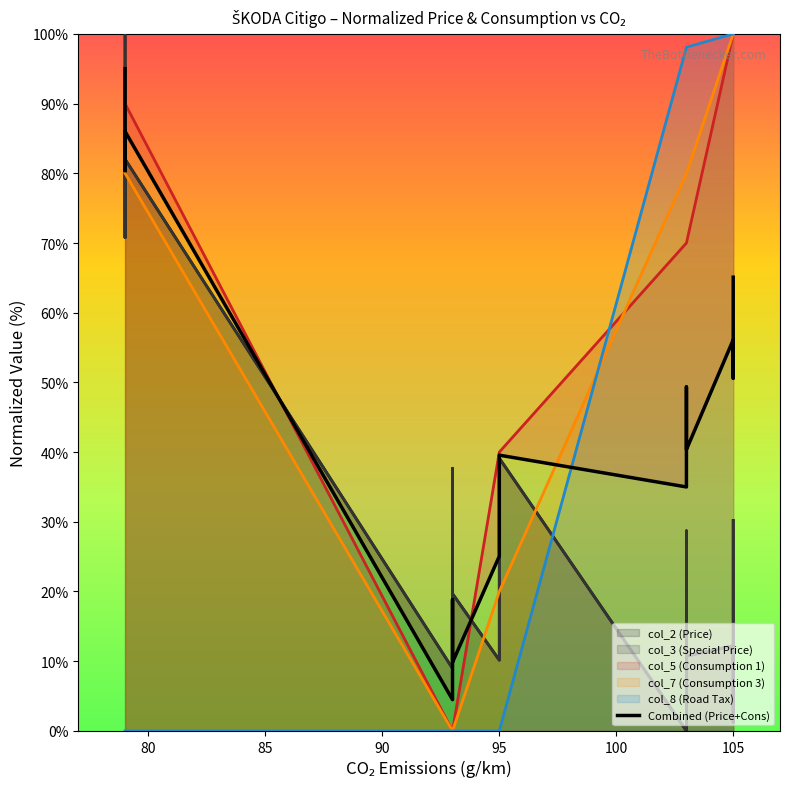

True or false: the data has more than 2 interior local peaks.

True